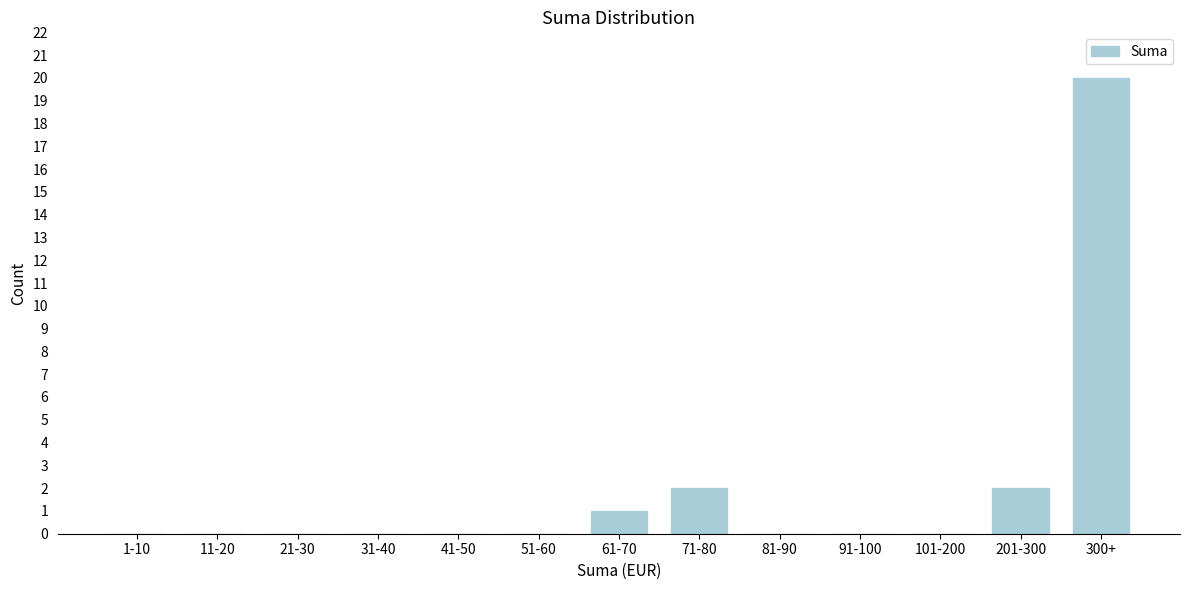

Reading right to left, transcribe all the data shown in this chart.

300+=20	201-300=2	101-200=0	91-100=0	81-90=0	71-80=2	61-70=1	51-60=0	41-50=0	31-40=0	21-30=0	11-20=0	1-10=0